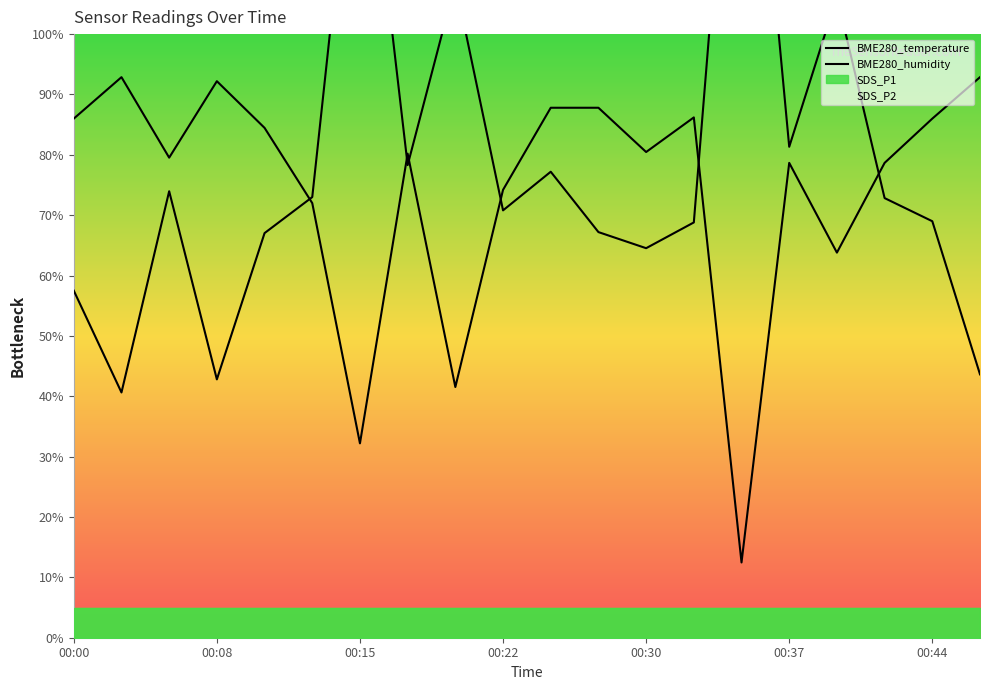

How many intersections are there between BME280_temperature and BME280_humidity?

6